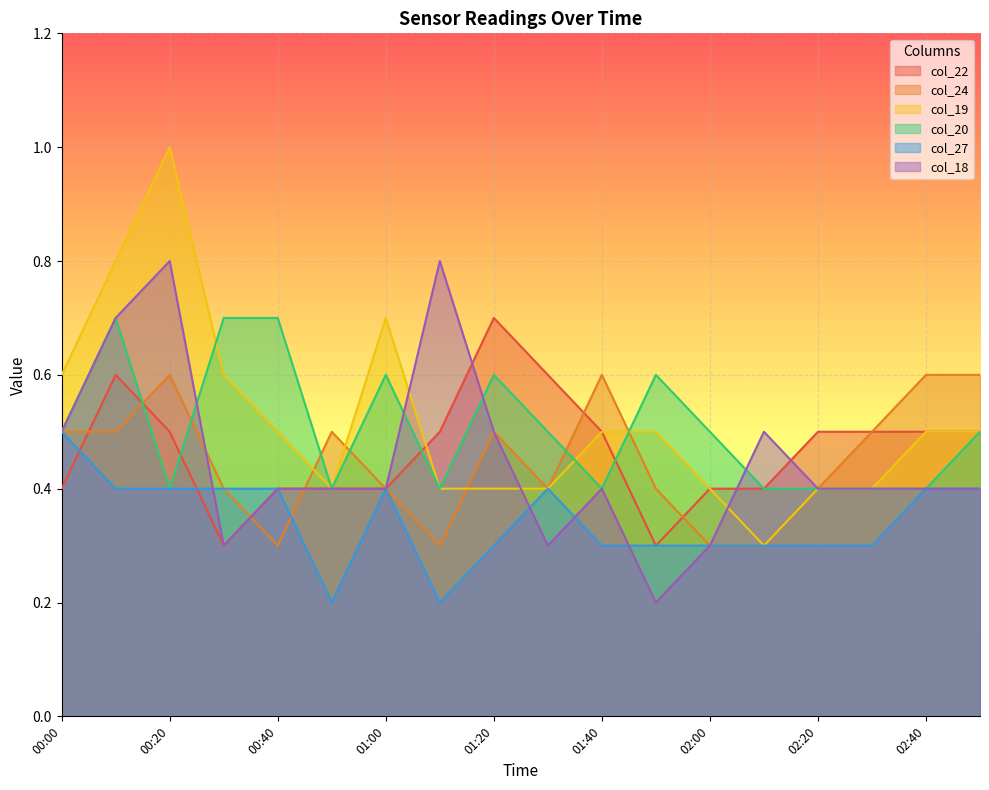

How many interior local peaks does the col_27 series have?

2